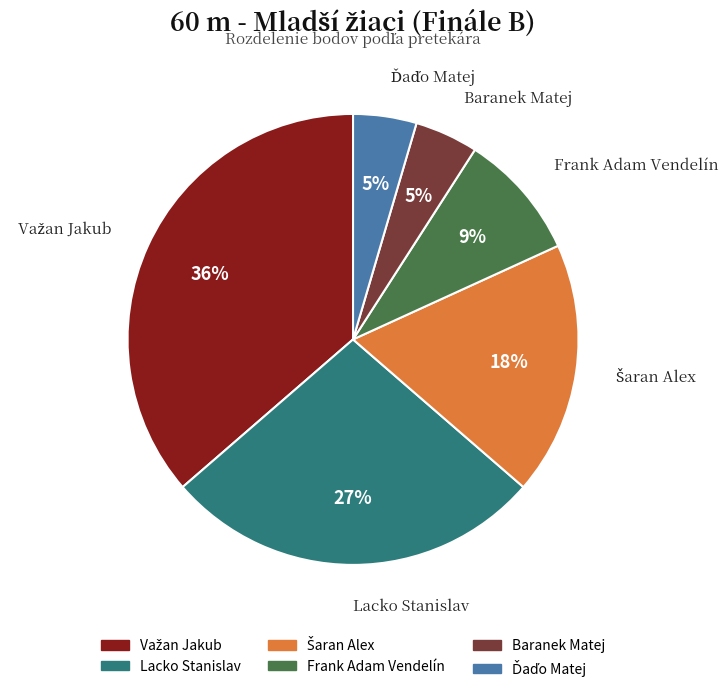

To the nearest percent, what is the average slice percentage?

17%